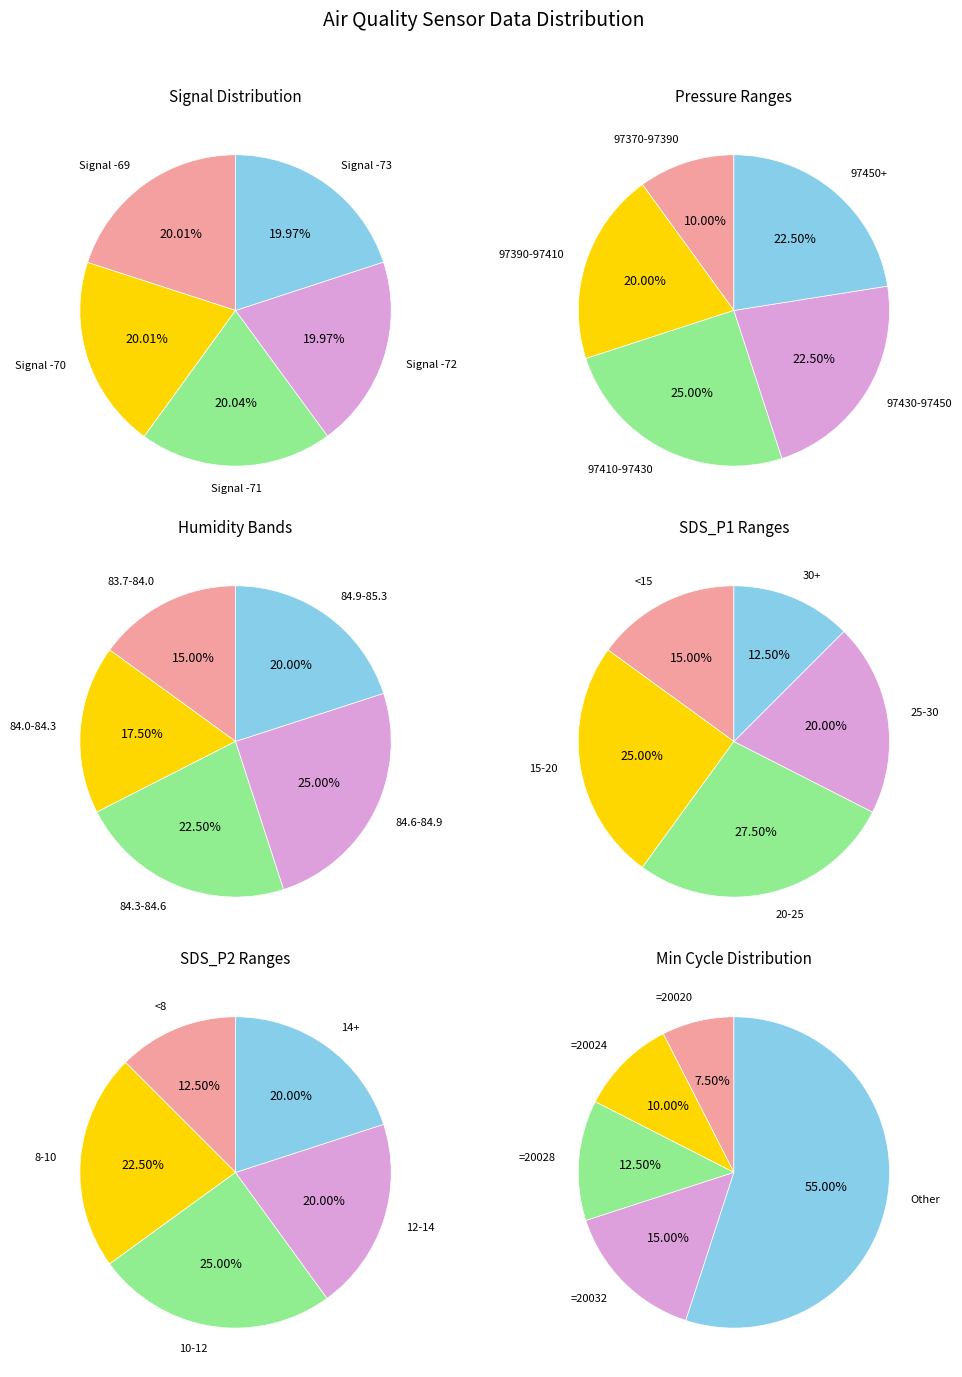

The SDS_P2 slice represents 11% of the pie. True or false?

False